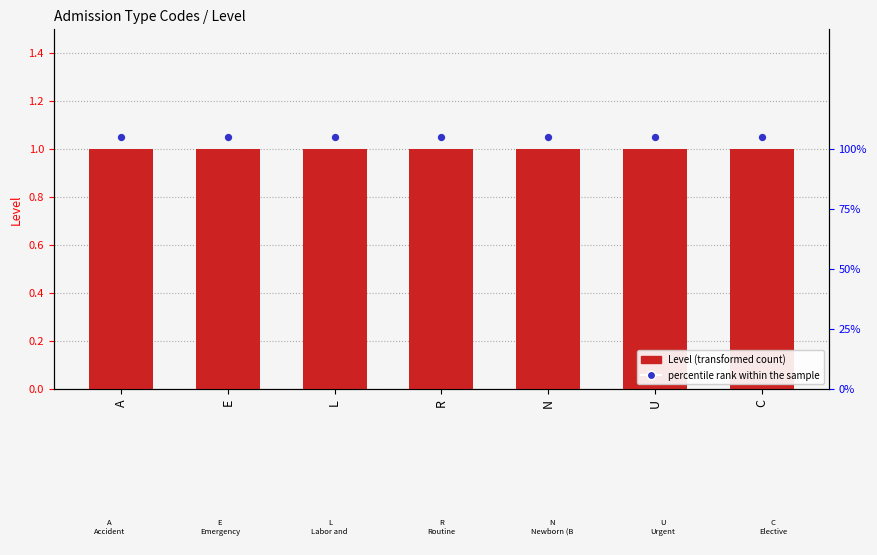

Is the value of percentile rank within the sample at R greater than the value of Level at N?

Yes